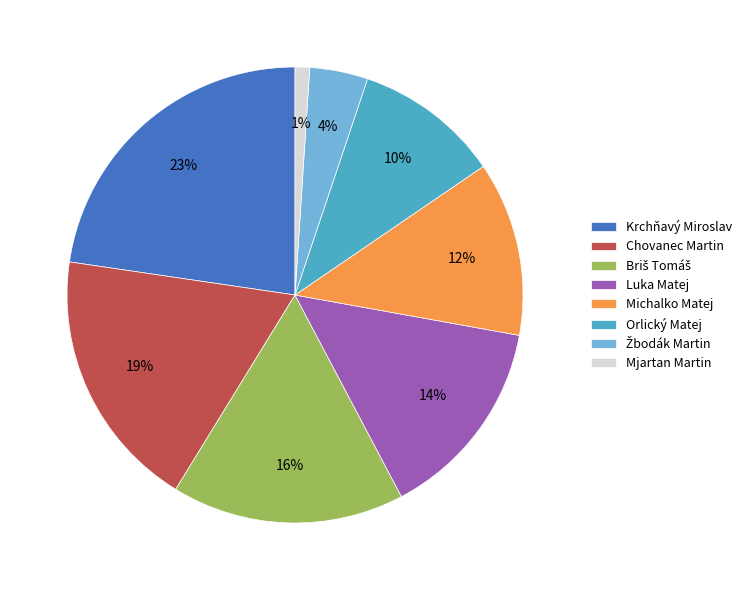

Does any single category account for the majority?

No